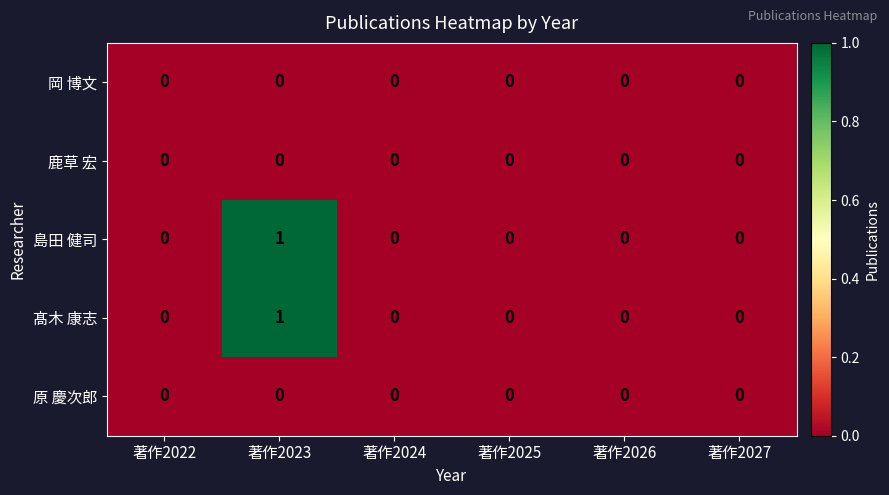

True or false: 髙木 康志 has a value of 0 at 著作2022.

True